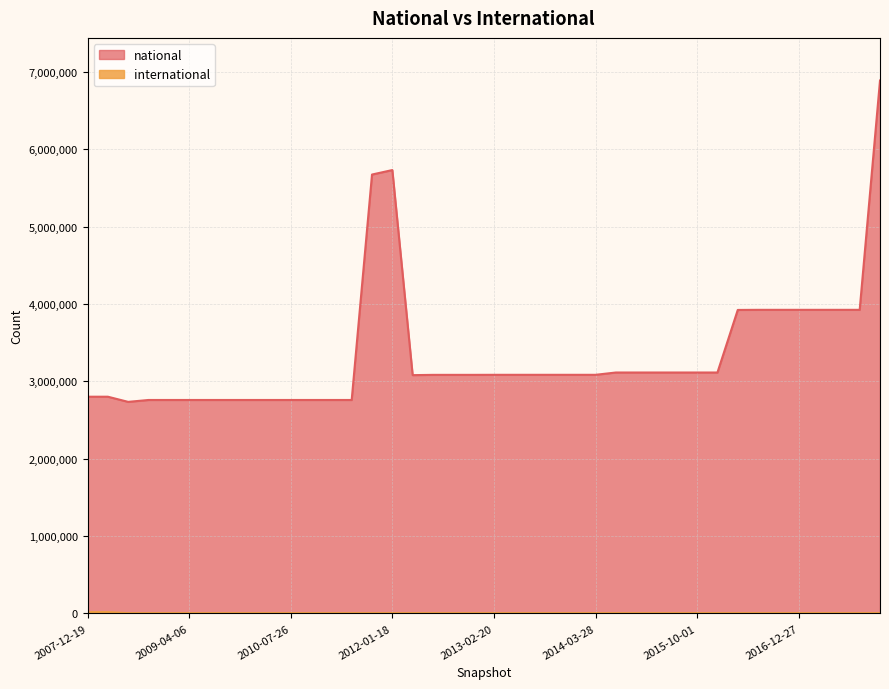

What position from the right is 2012-10-31?

22